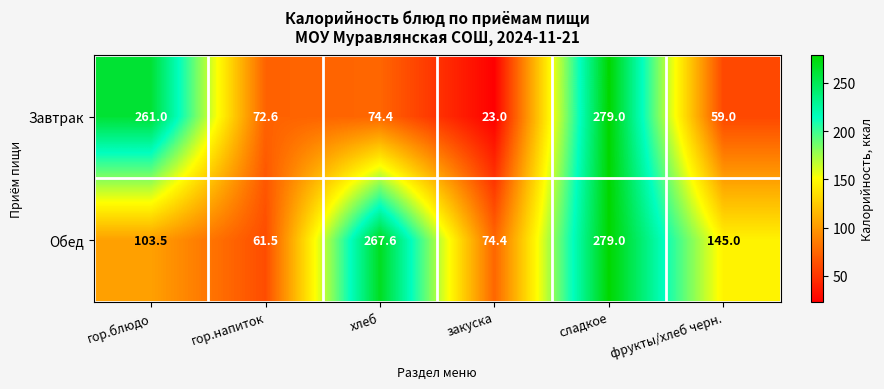

What is the sum of all Завтрак values?

769.0